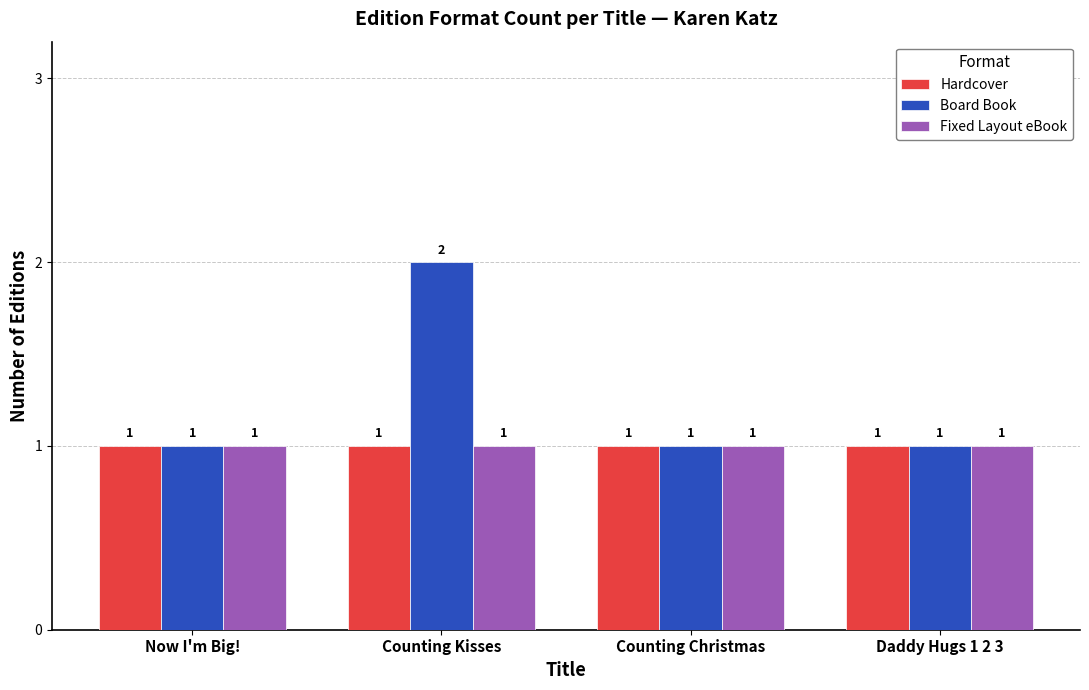

What is the label of the 3rd bar from the left?

Counting Christmas